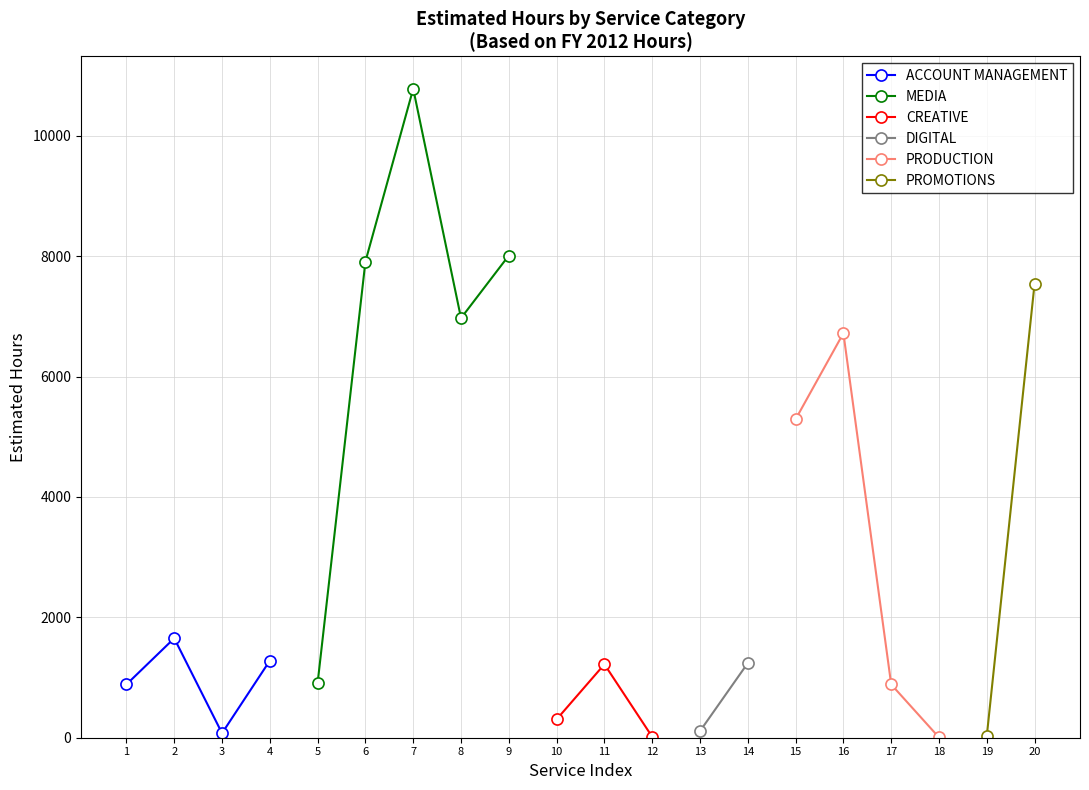

In ACCOUNT MANAGEMENT, how many points are lower than both neighbors (excluding endpoints)?

1